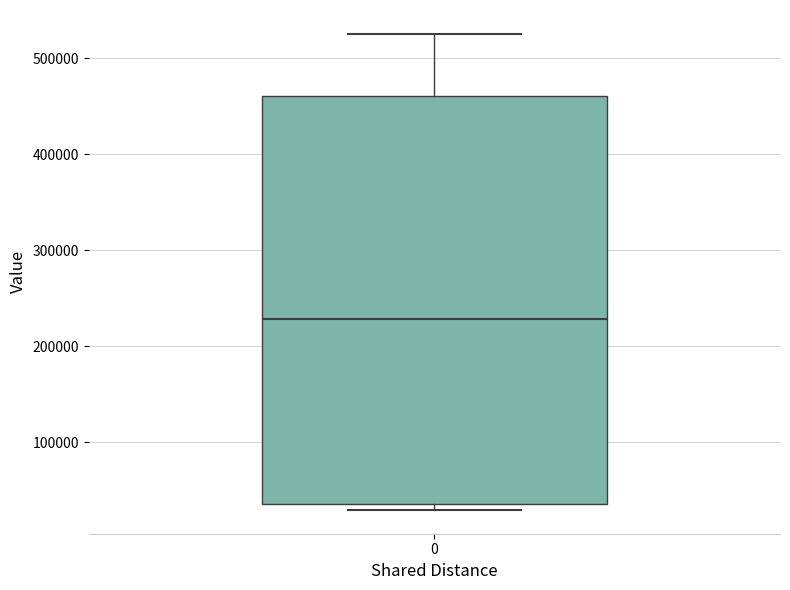

Where does the upper whisker of the box at x = 0 end on the y-axis? The values are not printed on the chart, so give them approximately, as read against the axis.

530000